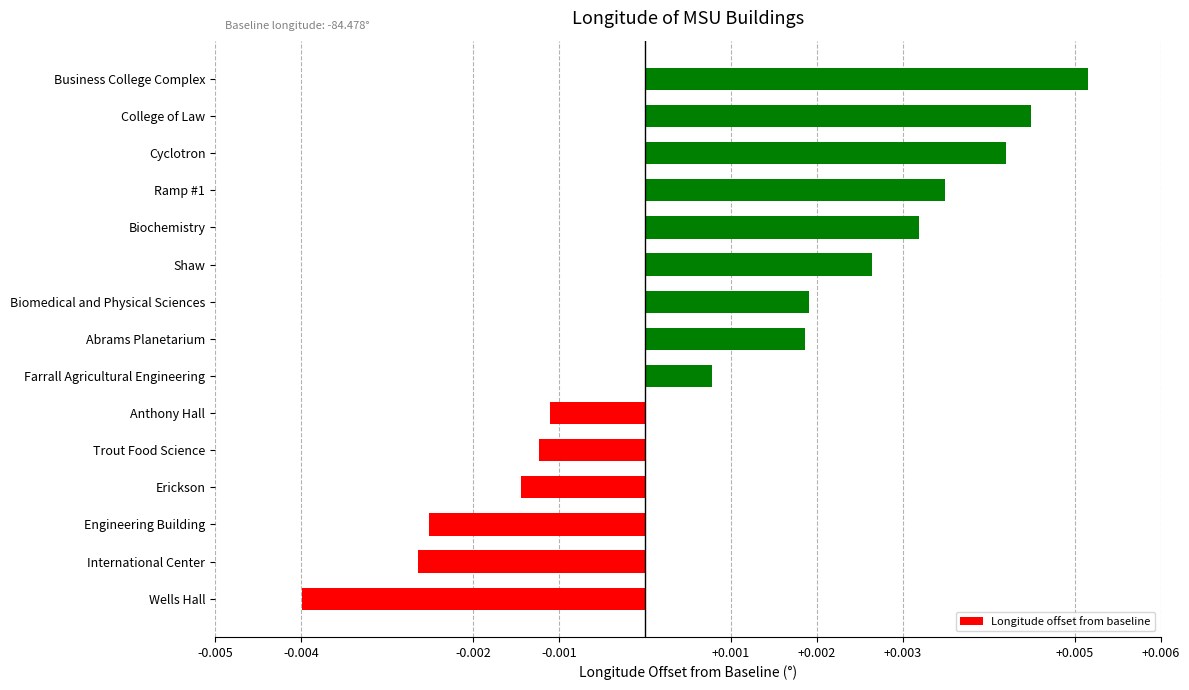

Which category has the lowest value across all series?

Wells Hall